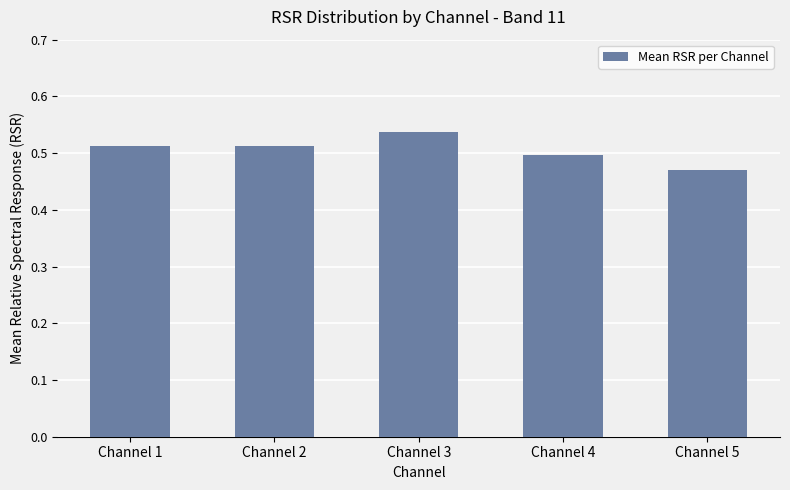

The chart shows a value of 0.3 at Channel 4. True or false?

False